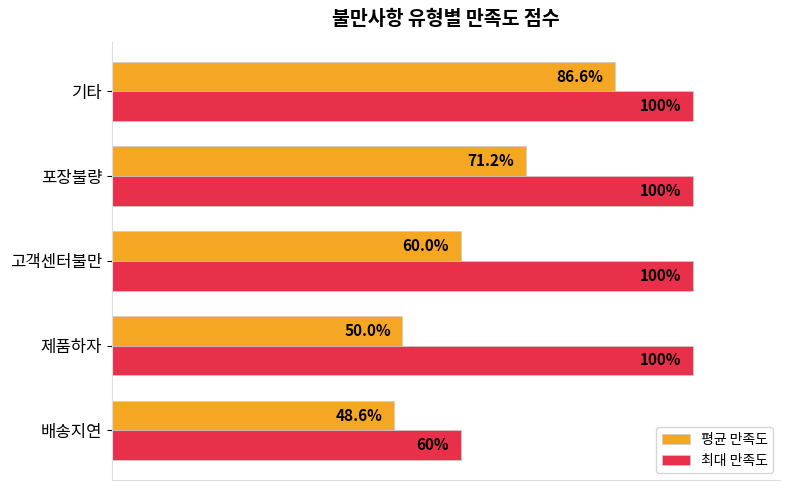

Which series has the largest range (max minus min)?

최대 만족도